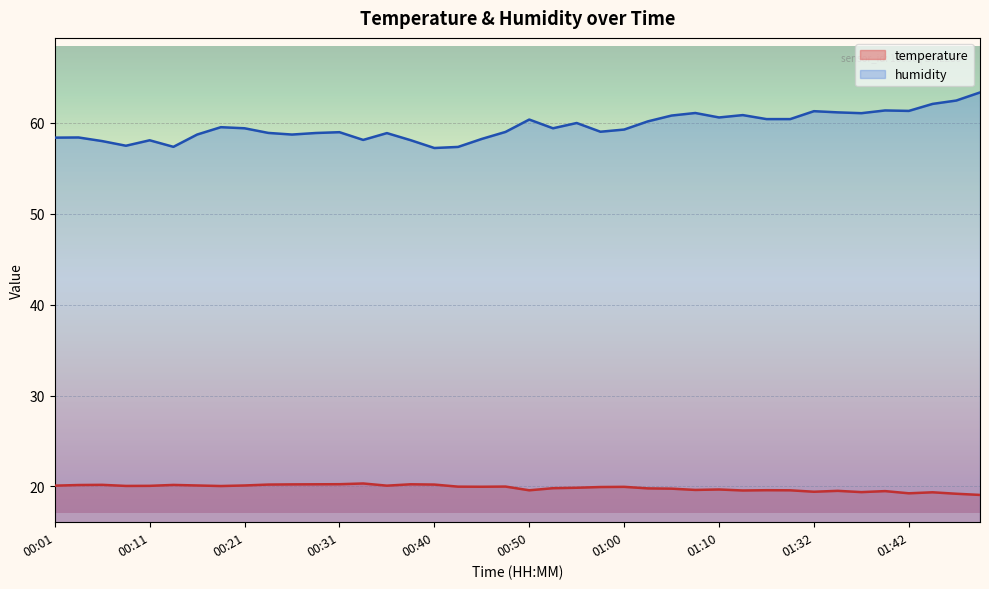

Which label corresponds to the largest value in the chart?

01:53